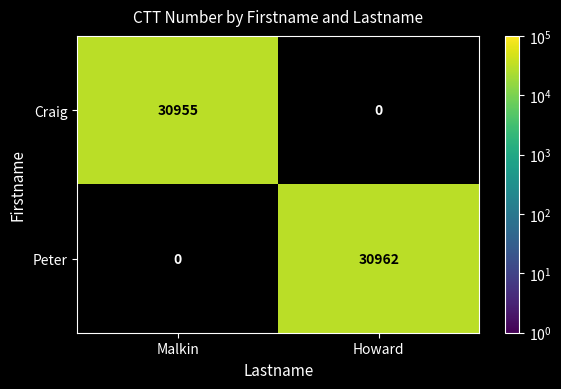

What is the sum of the Craig values at Malkin and Howard?

30955